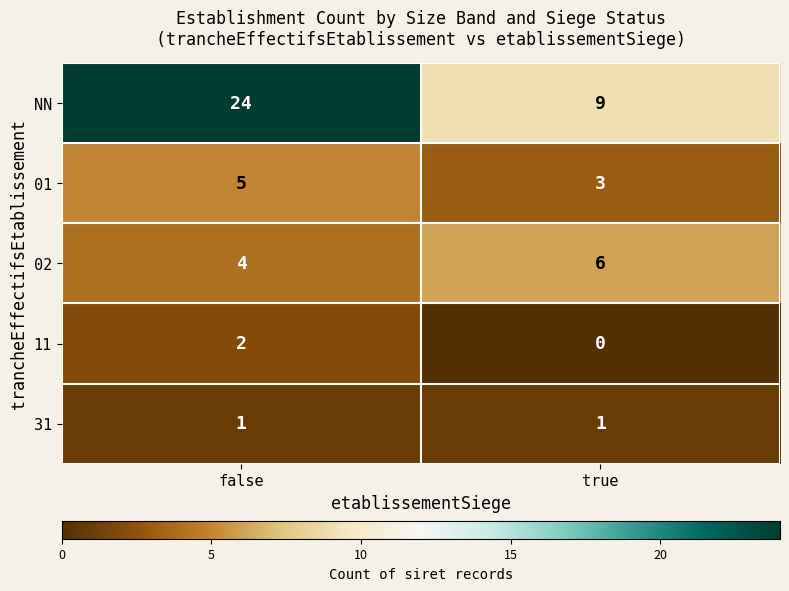

What is the difference between the NN values at false and true?

15